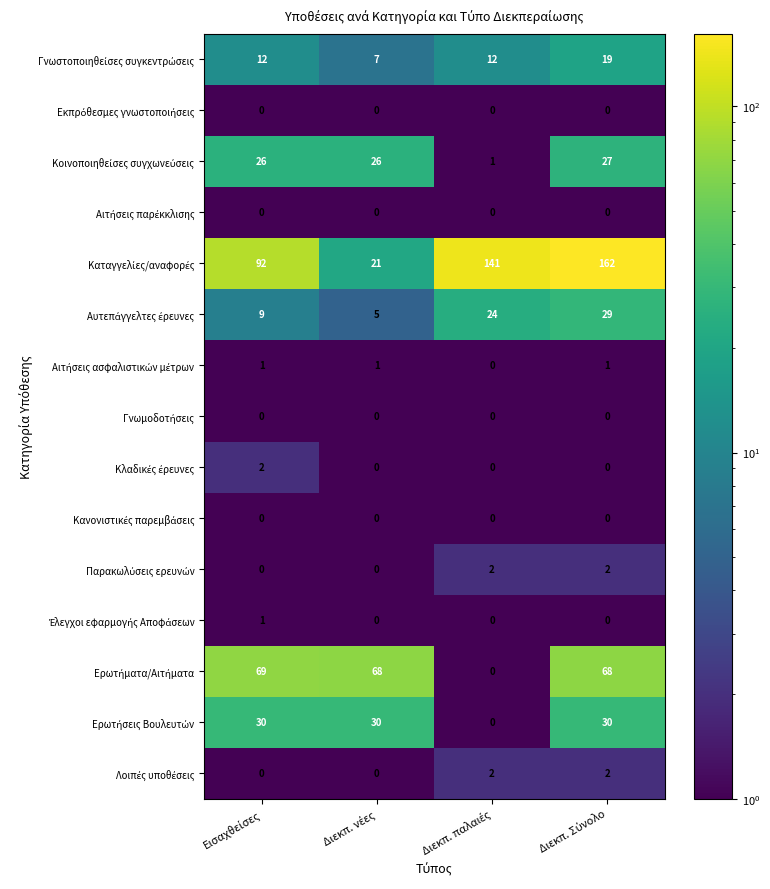

At how many categories does at least one series exceed 35?

4